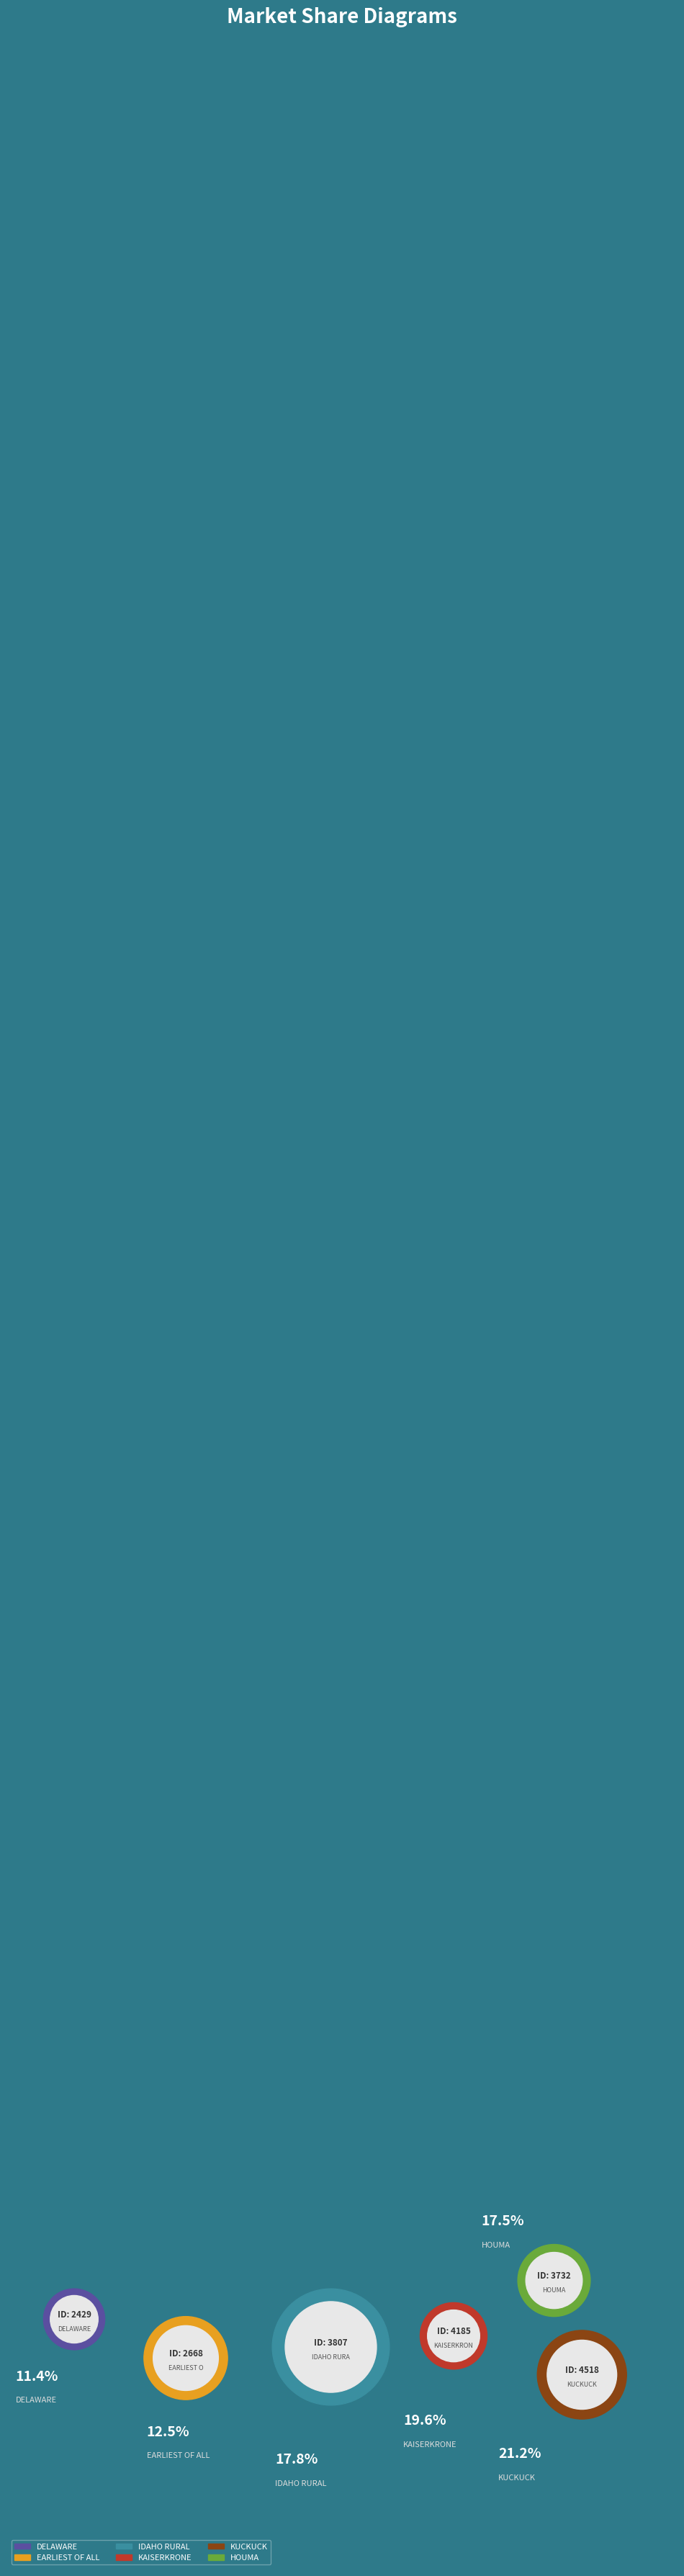

To the nearest percent, what portion does KAISERKRONE represent?

20%